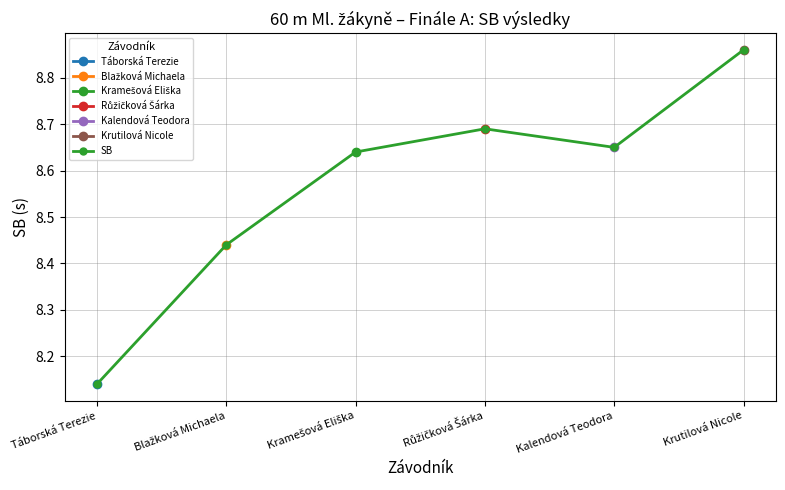

Between Krutilová Nicole and Růžičková Šárka, which is larger?

Krutilová Nicole